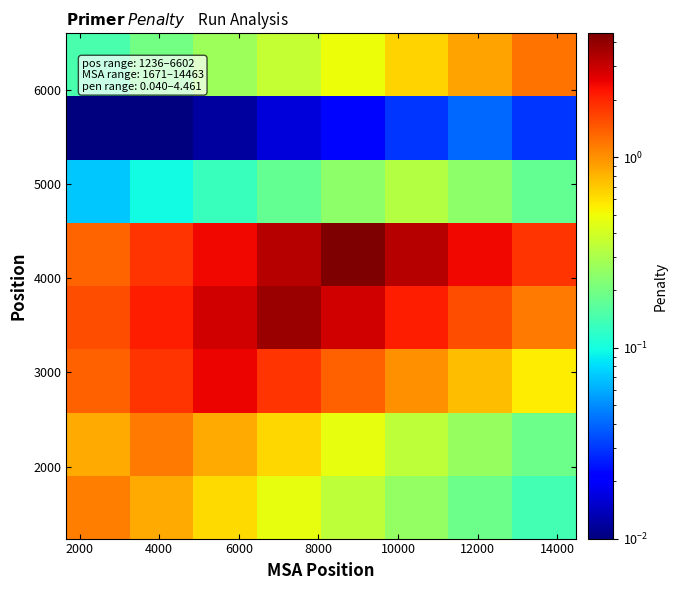

How many data points does each series have?

8